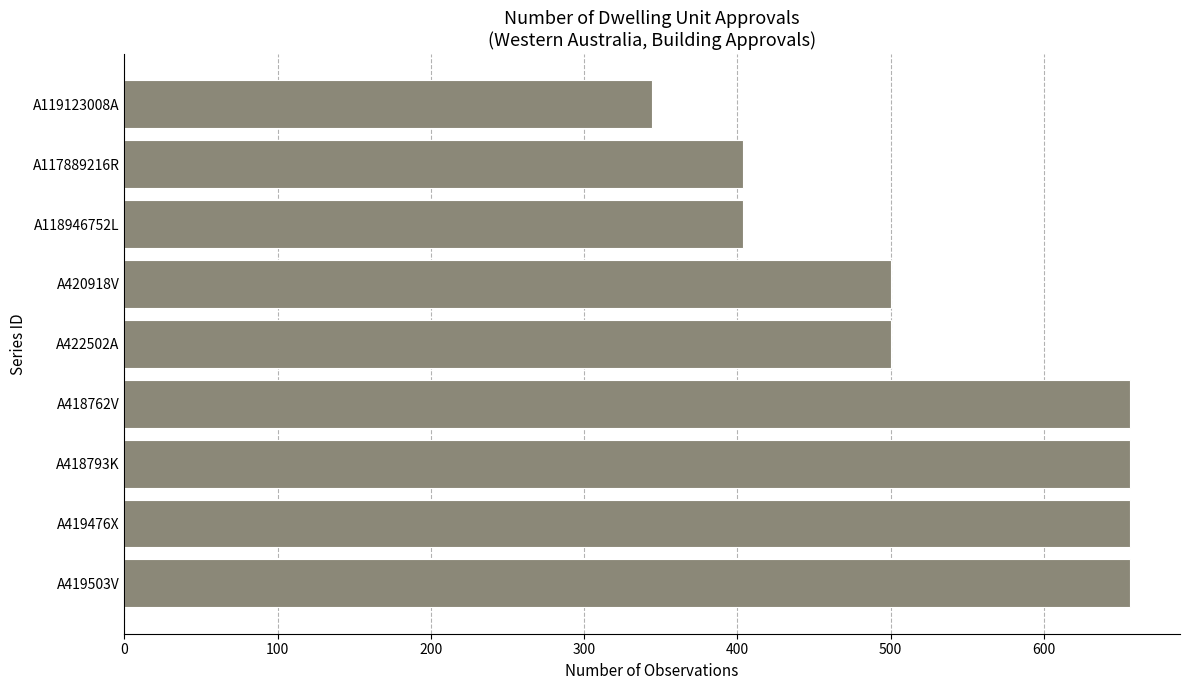

How many data points are less than 500?

3